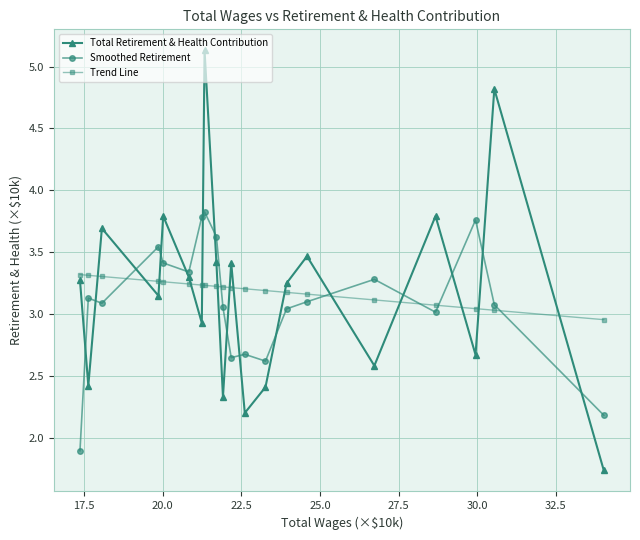

How many distinct data groups are displayed?

3